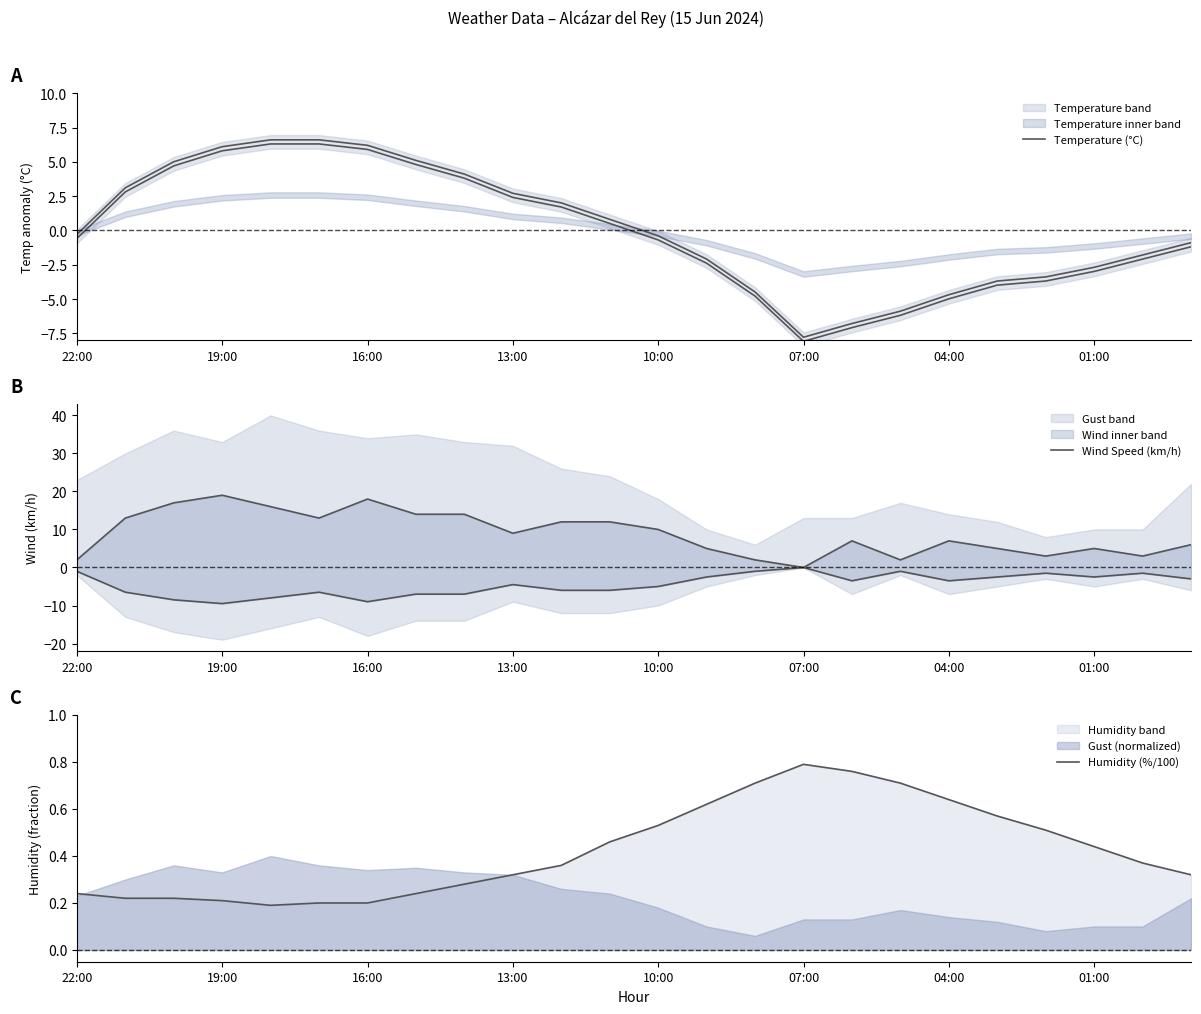

How many values in the Temperature (°C) series are below 0?

13